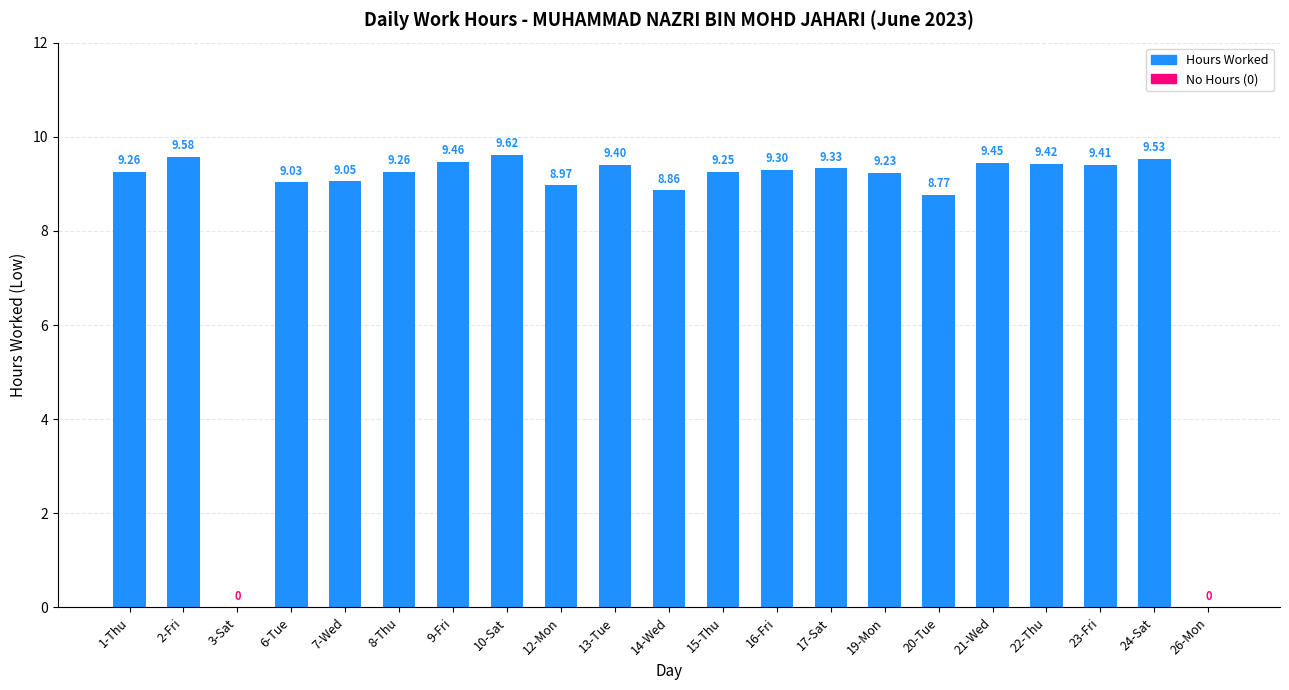

The chart shows a value of 13.4 at 23-Fri. True or false?

False